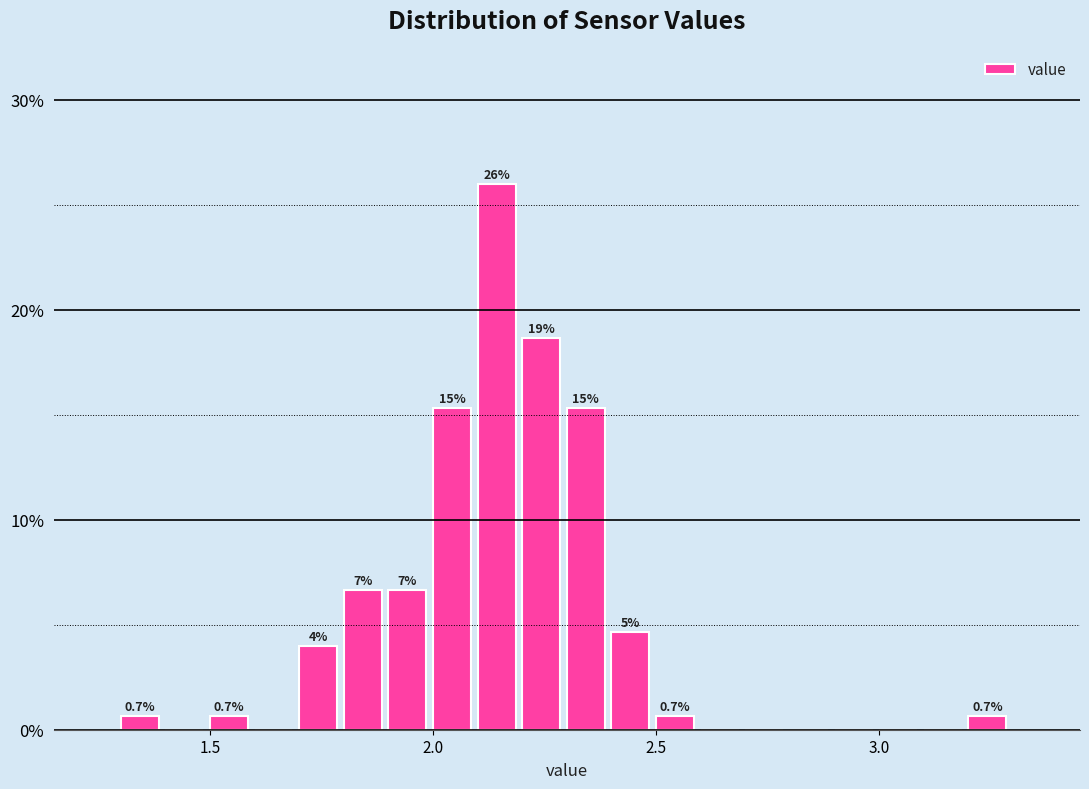

Around what value on the x-axis is the tallest bar? Give the approximate position of its centre, as read against the axis.

2.15